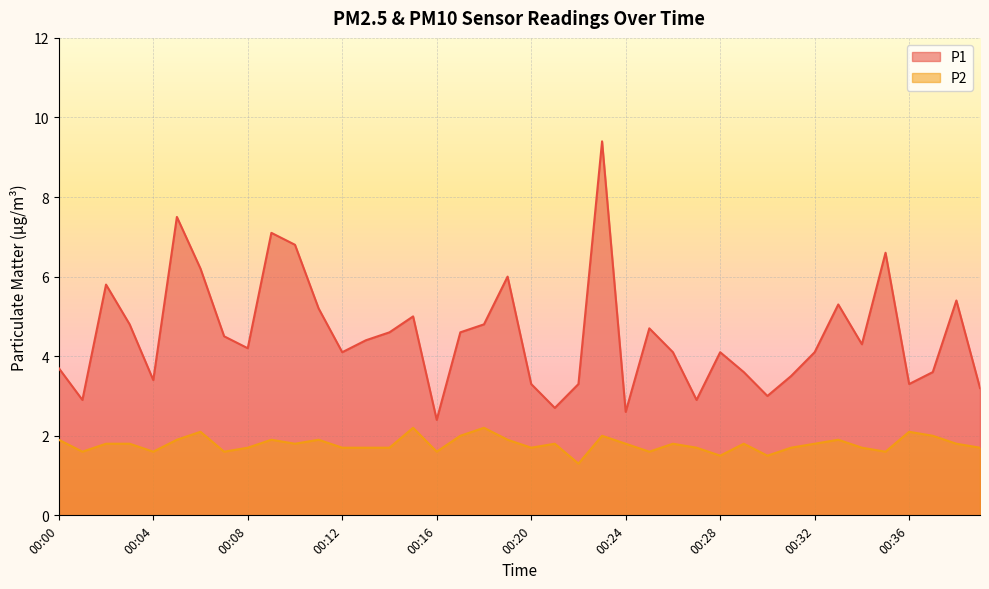

What are all the series names shown in the legend?

P1, P2